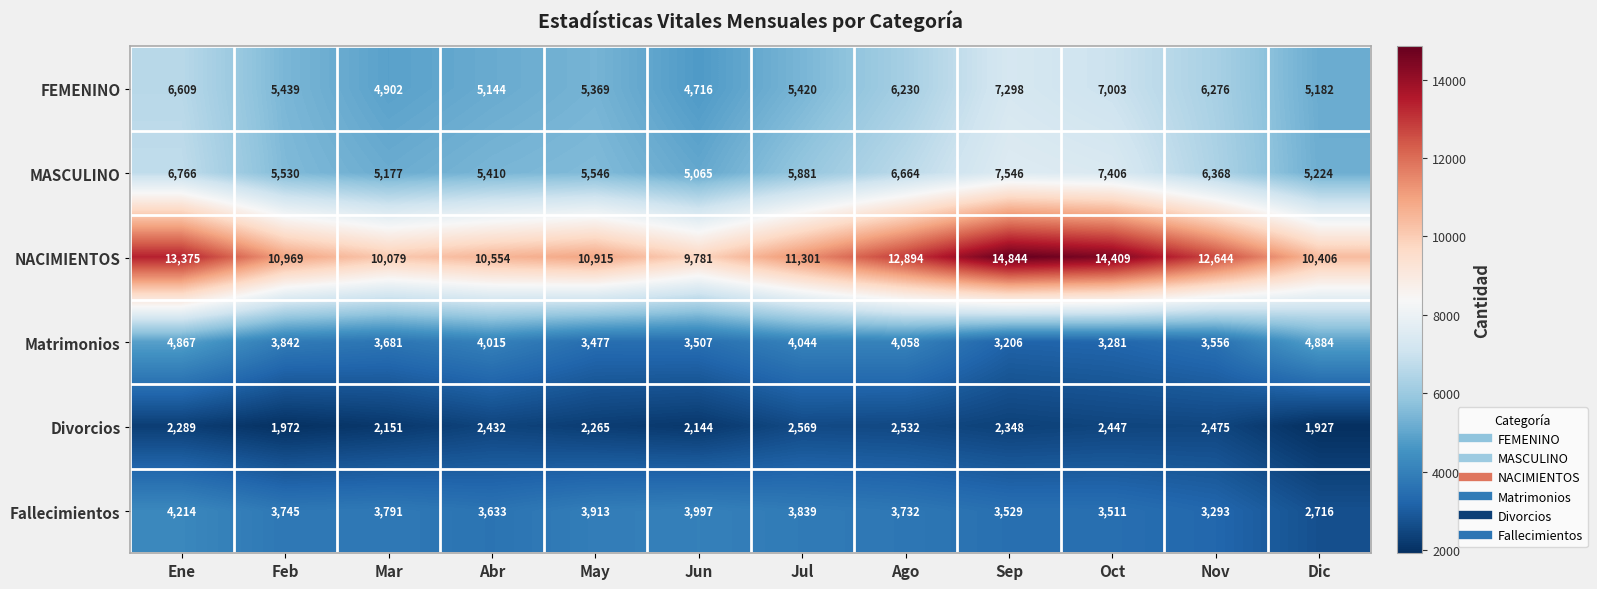

Which series has the largest total across all categories?

NACIMIENTOS